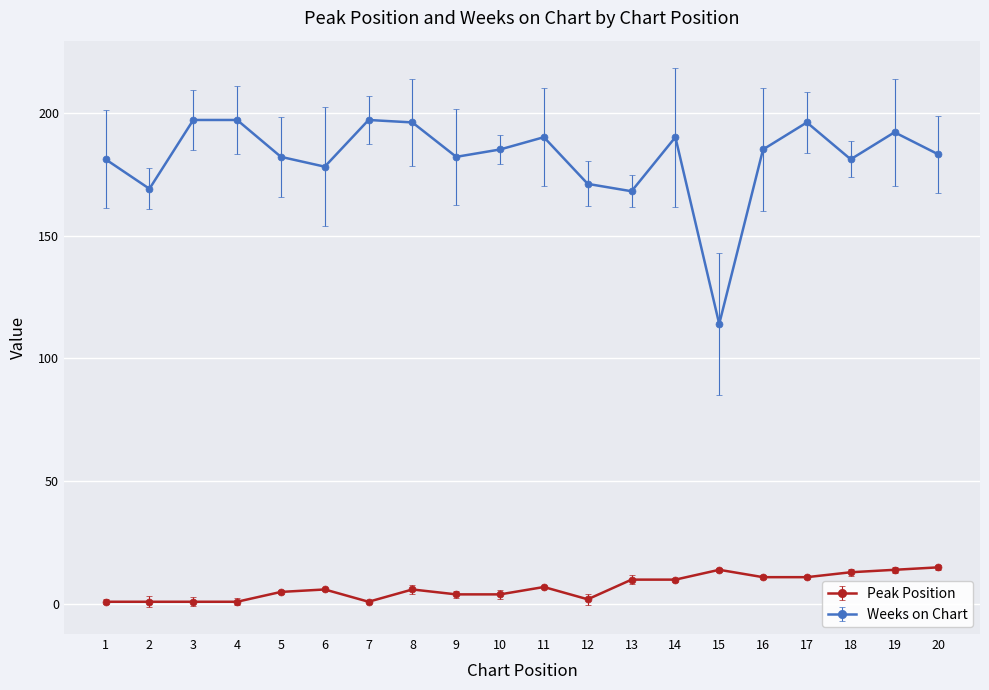

What is the approximate value of Weeks on Chart at 11?

190